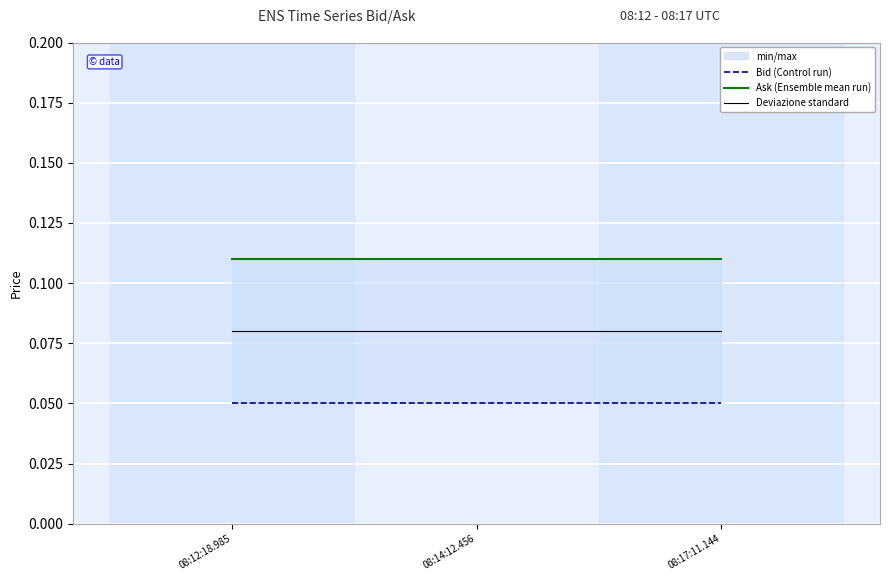

True or false: Bid (Control run) has a value of 0.1 at 08:17:11.144.

True